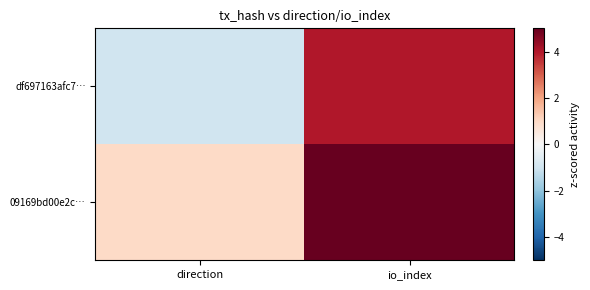

Which series has the widest spread of values?

09169bd00e2c…